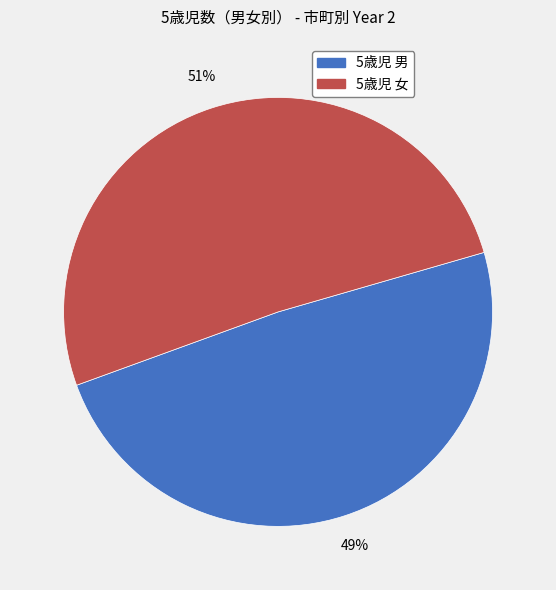

How many slices are in this pie chart?

2